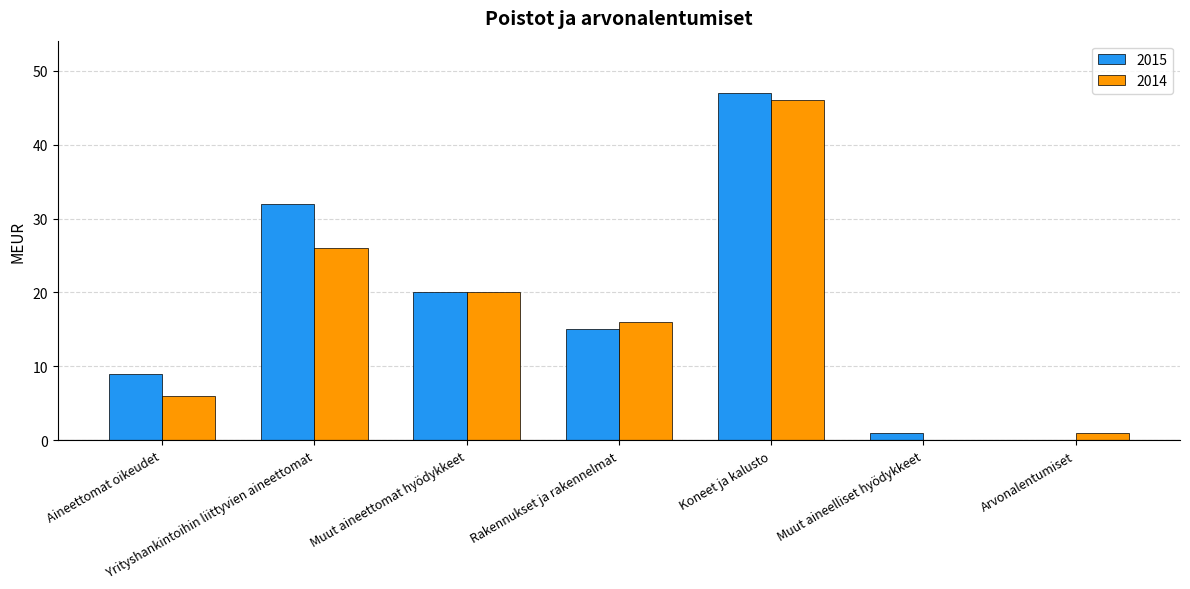

What is the maximum value for 2015?

47